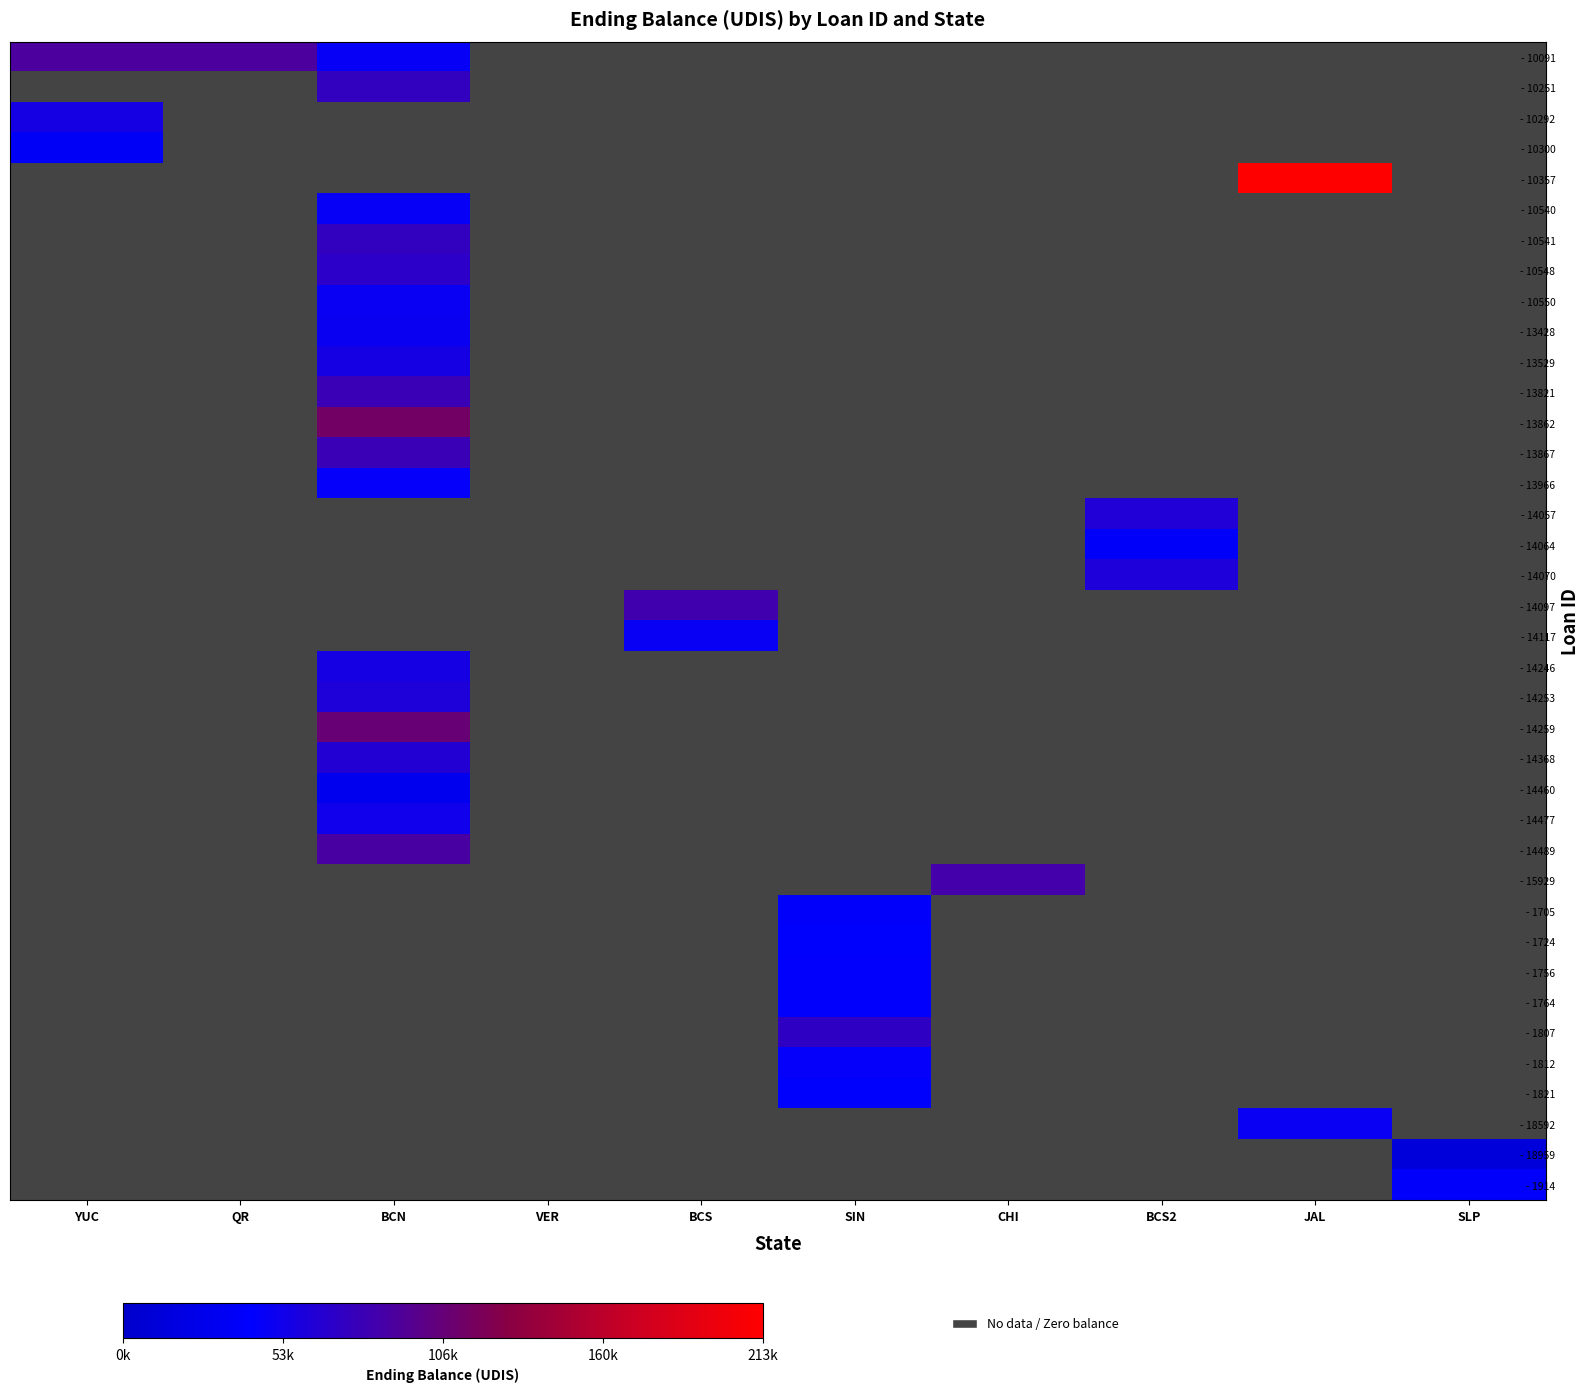

Rank the series at YUC from lowest to highest value.

- 10251, - 10357, - 10540, - 10541, - 10548, - 10550, - 13428, - 13529, - 13821, - 13862, - 13867, - 13966, - 14057, - 14064, - 14070, - 14097, - 14117, - 14246, - 14253, - 14259, - 14368, - 14460, - 14477, - 14489, - 15929, - 1705, - 1724, - 1756, - 1764, - 1807, - 1812, - 1821, - 18592, - 18959, - 1914, - 10300, - 10292, - 10091